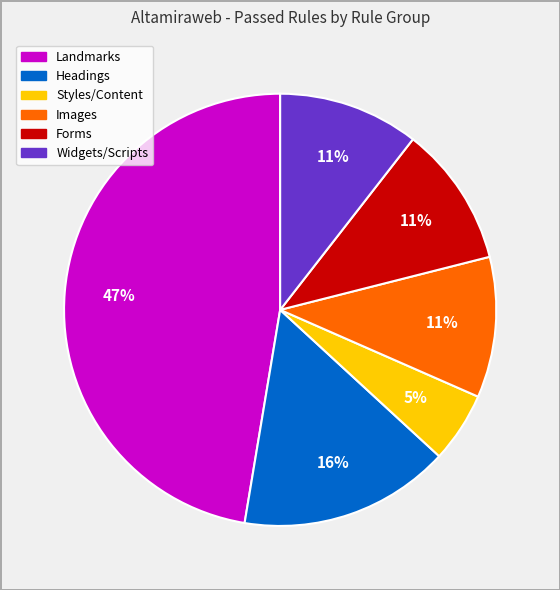

To the nearest percent, what is the difference between the largest and smallest slice percentages?

42%